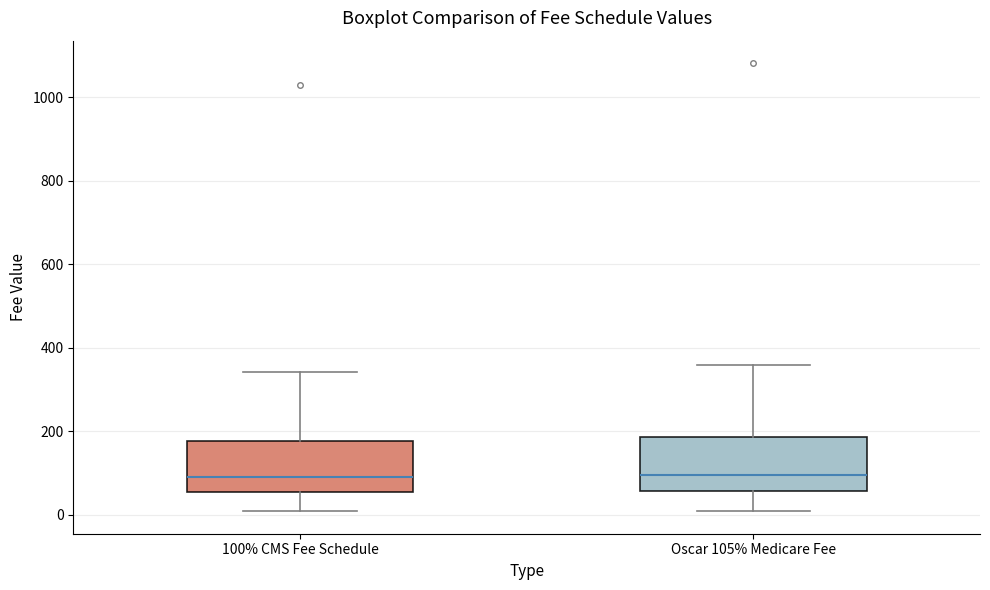

Reading left to right, transcribe this box plot: for each box, give where its median line is, the range the box spans, and where its two whiskers end, as read against the y-axis. The values are not printed on the chart, so give them approximately, as read against the axis.

100% CMS Fee Schedule: median 100, box 60 to 180, whiskers 0 to 340
Oscar 105% Medicare Fee: median 100, box 60 to 180, whiskers 0 to 360